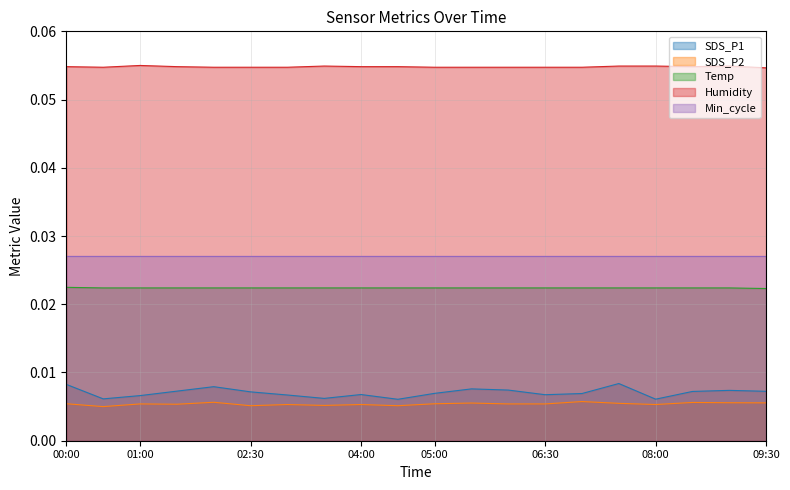

Which series has the largest total across all categories?

Humidity